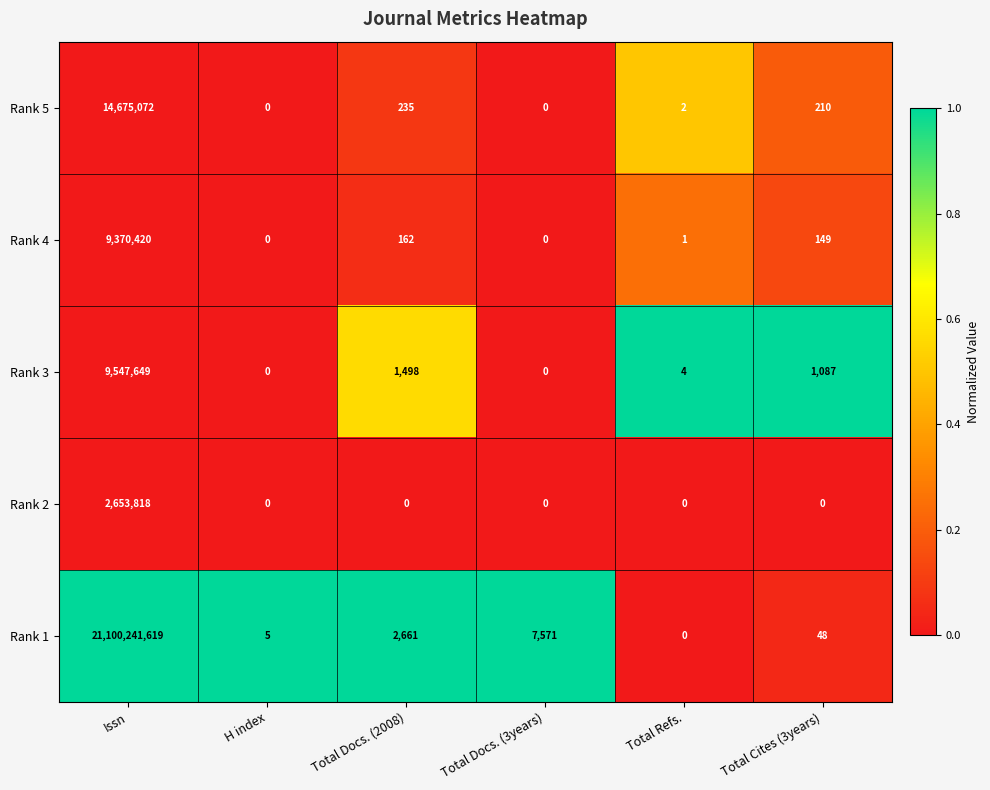

Between Issn and Total Docs. (3years), which series saw the biggest shift?

Rank 1